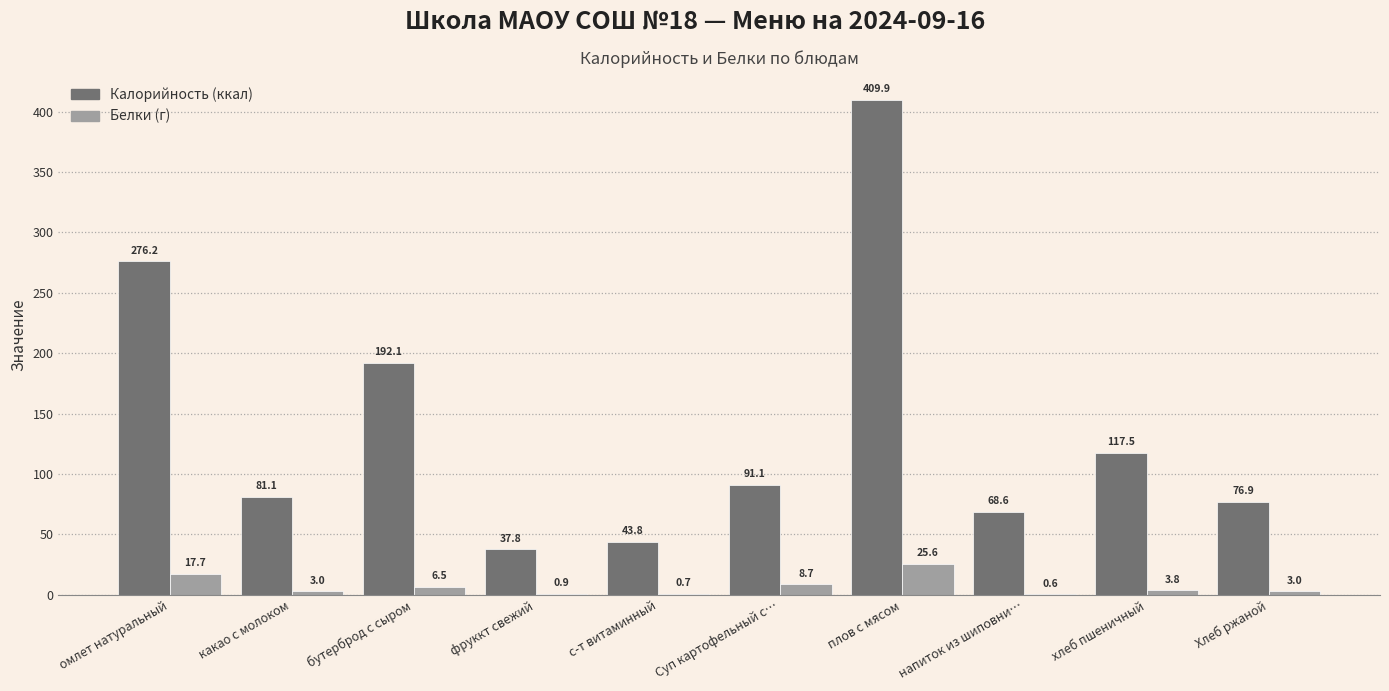

What is the total value across all series at Суп картофельный с…?

99.8